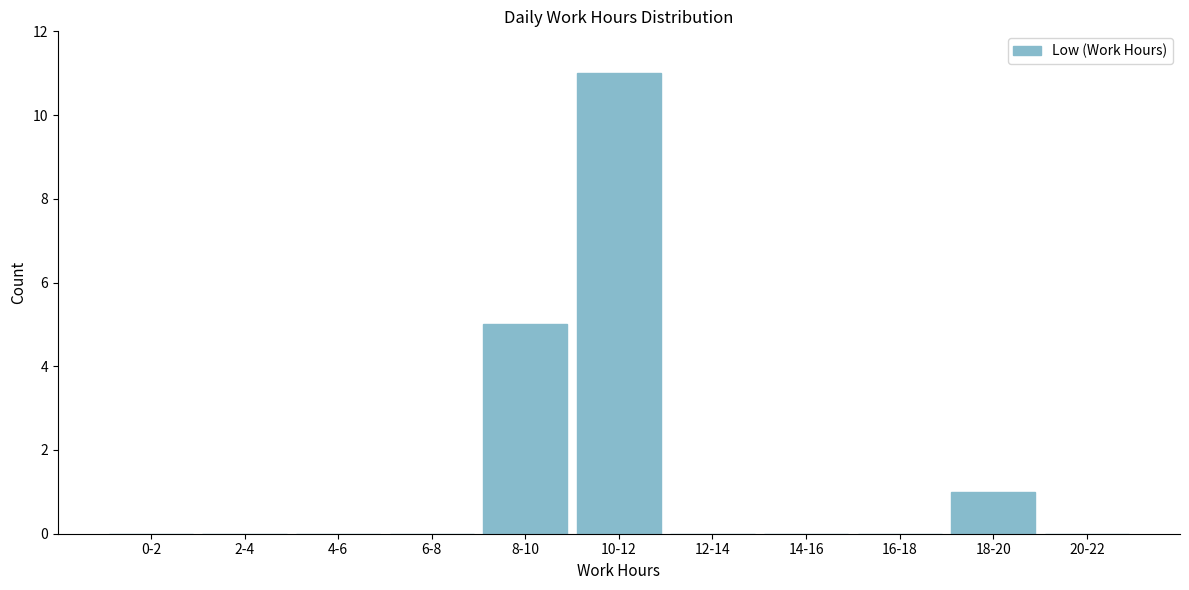

Reading left to right, list all the values displayed in this chart.

0-2=0	2-4=0	4-6=0	6-8=0	8-10=5	10-12=11	12-14=0	14-16=0	16-18=0	18-20=1	20-22=0